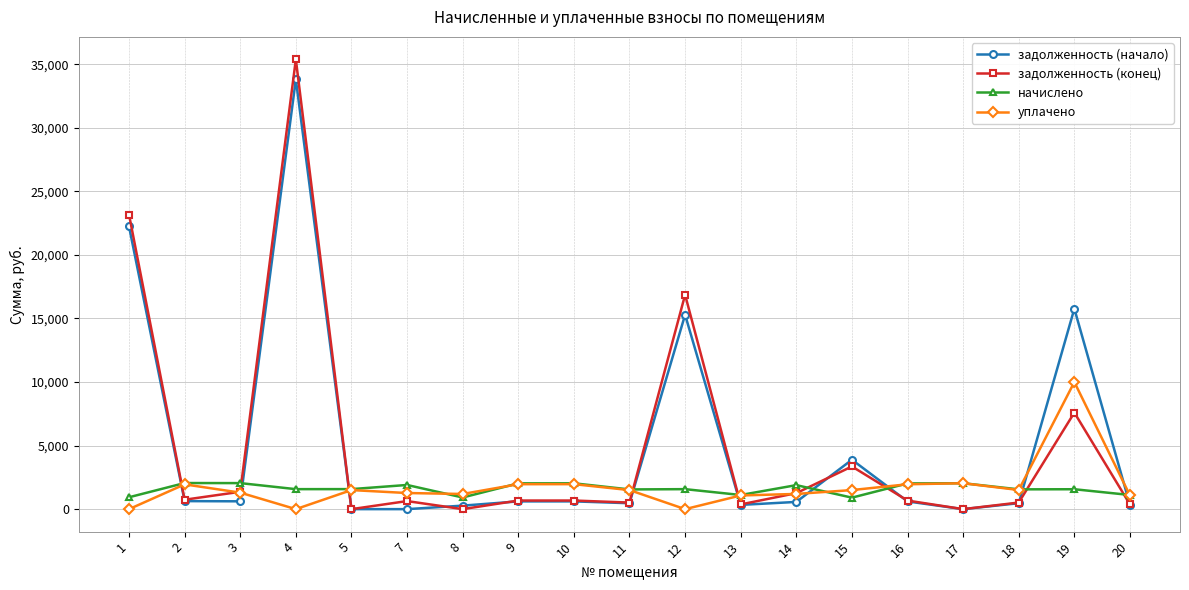

Rank the series by their maximum value, from highest to lowest.

задолженность (конец), задолженность (начало), уплачено, начислено